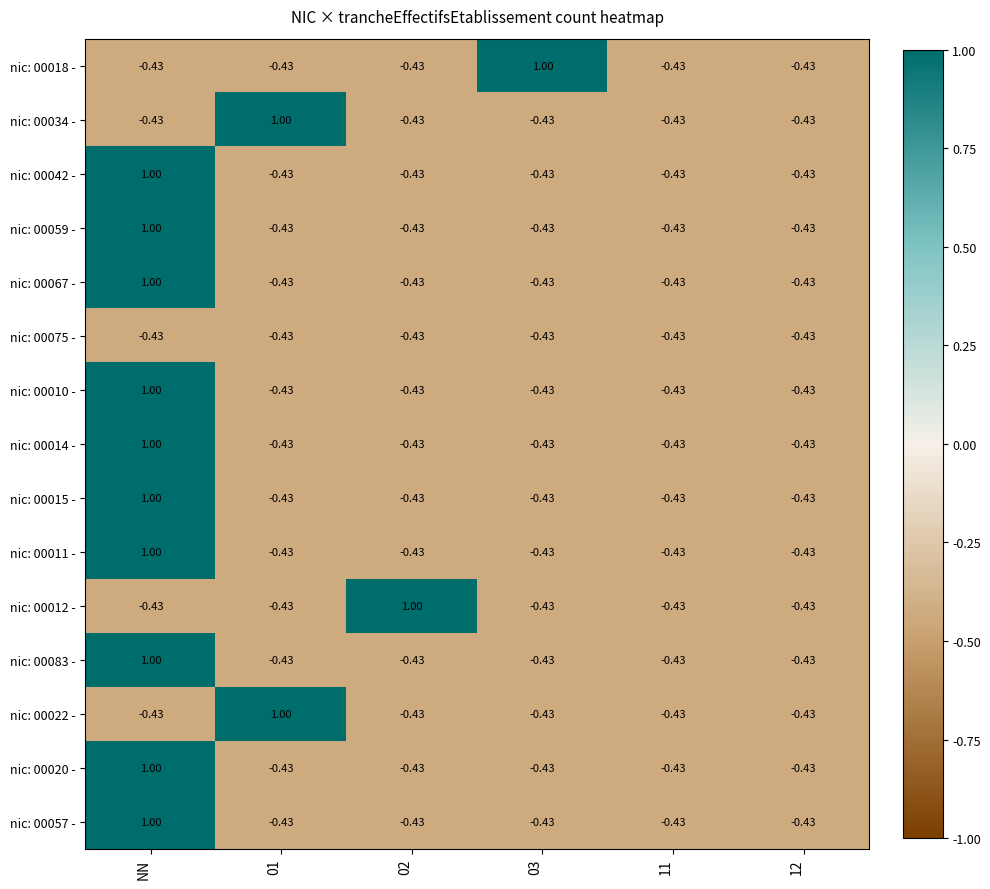

At which category is the sum across all series the highest?

NN